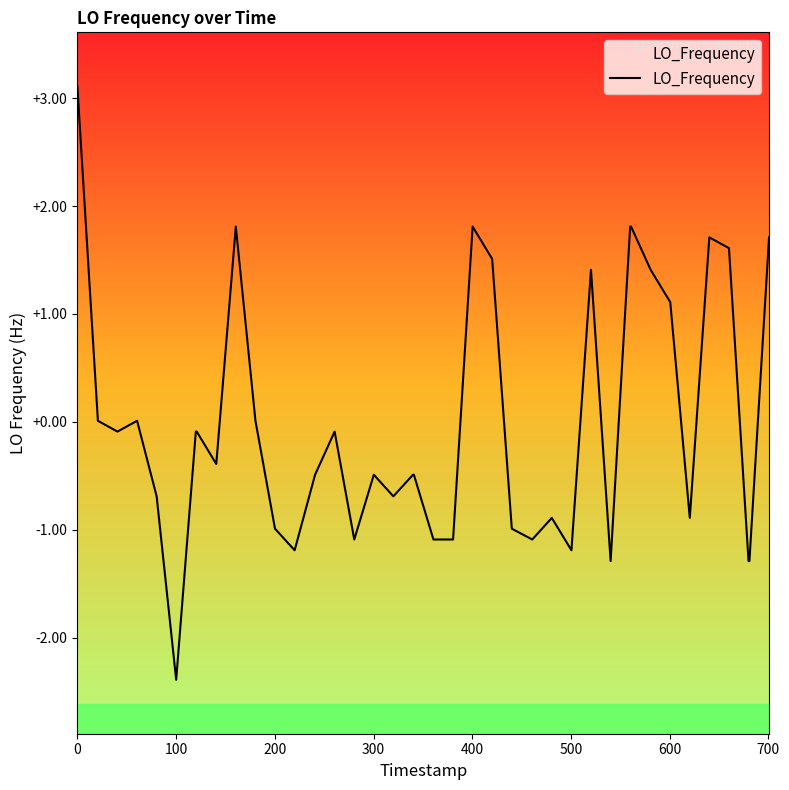

True or false: the data has more than 2 interior local peaks.

True